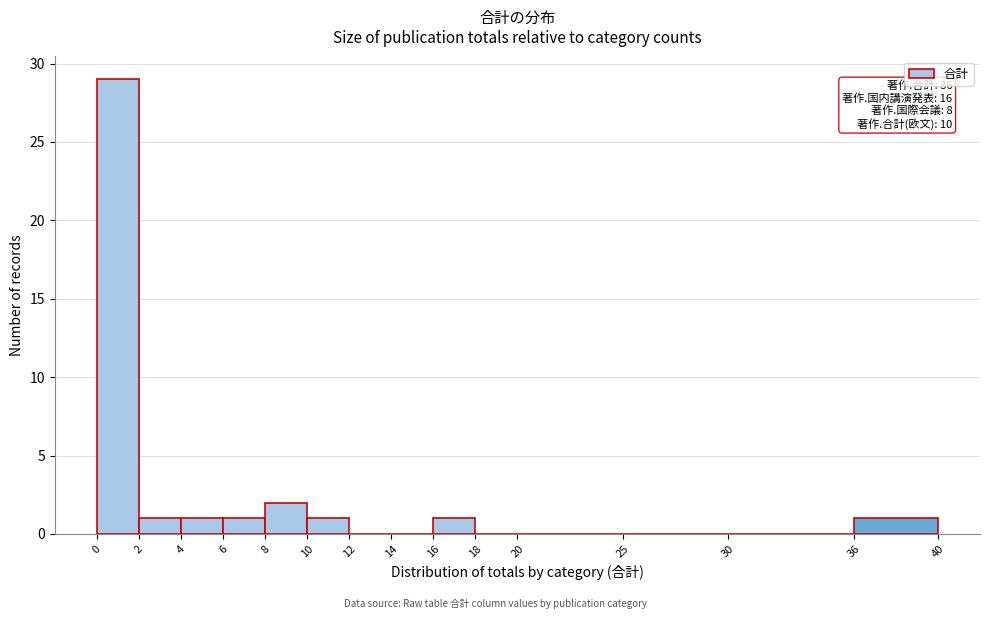

Over which range of the x-axis is the bar tallest?

0 to 2